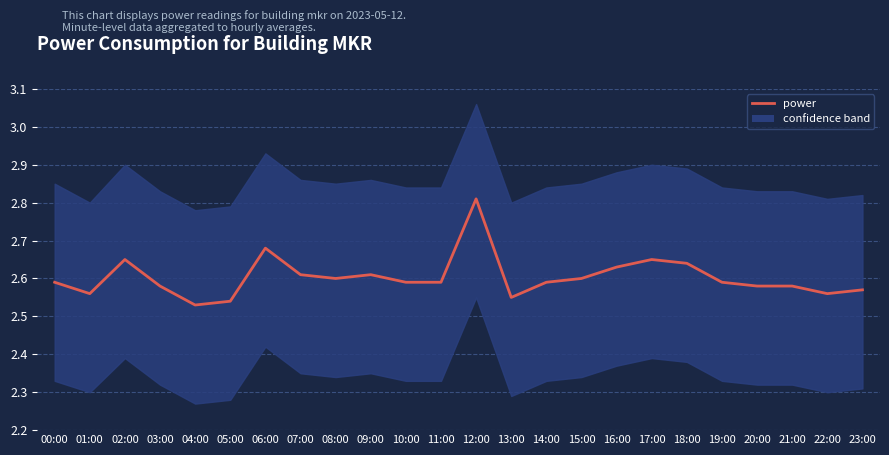

List the labels in order of value, smallest first.

04:00, 05:00, 13:00, 01:00, 22:00, 23:00, 03:00, 20:00, 21:00, 00:00, 10:00, 11:00, 14:00, 19:00, 08:00, 15:00, 07:00, 09:00, 16:00, 18:00, 02:00, 17:00, 06:00, 12:00